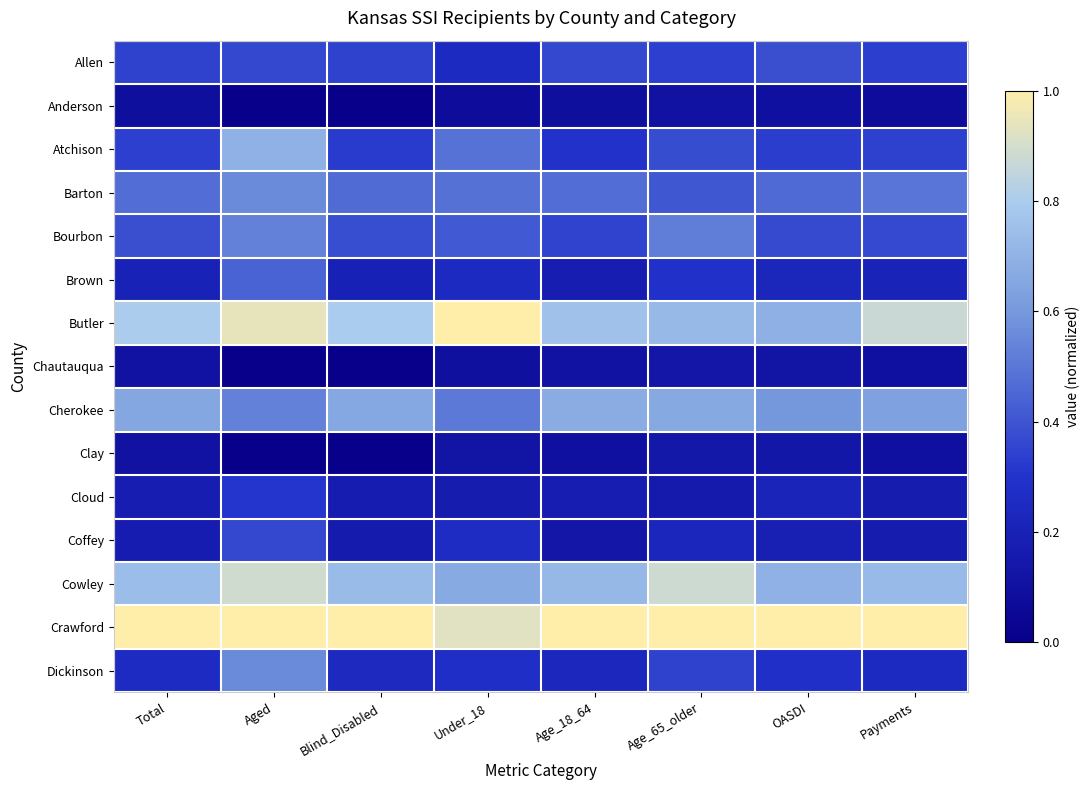

What is the maximum value shown in the chart?

1.0